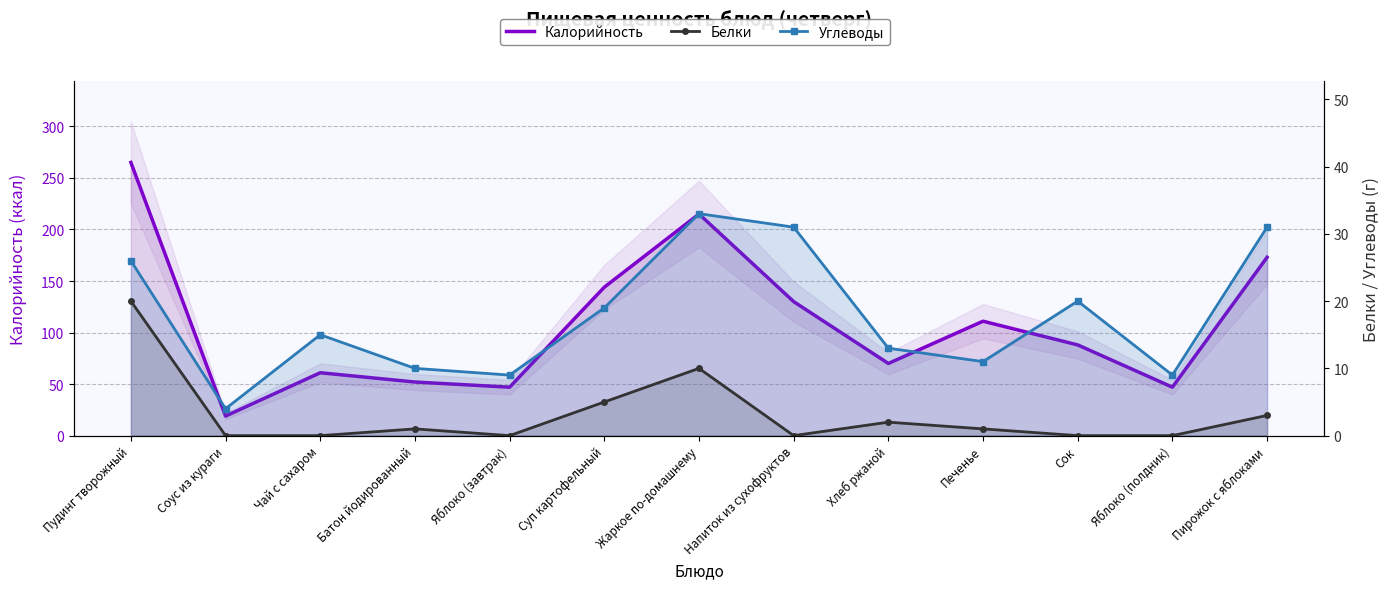

What is the value of the Углеводы point at the 11th from the left?

20